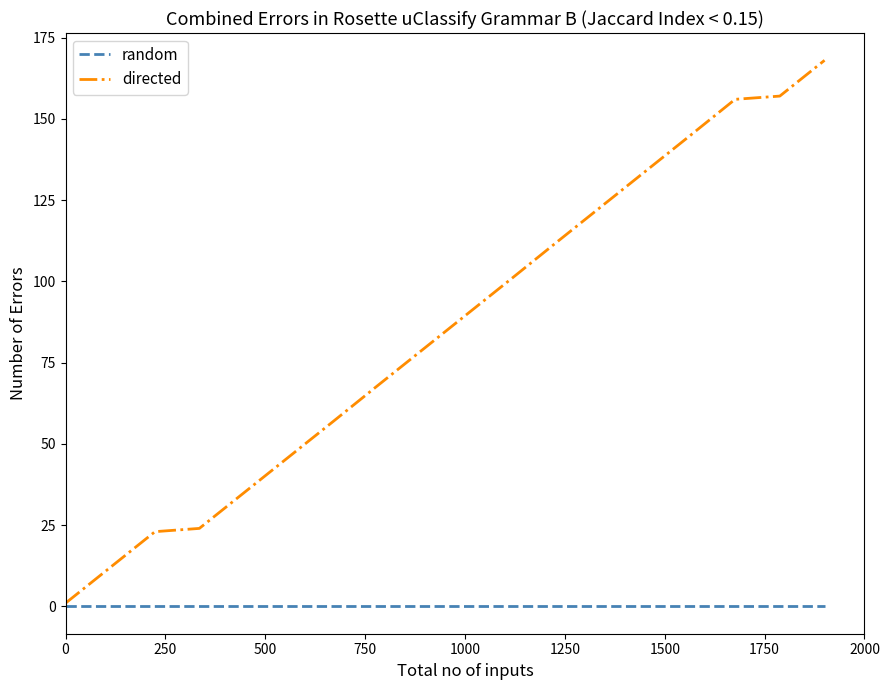

Rank the series by their maximum value, from lowest to highest.

random, directed